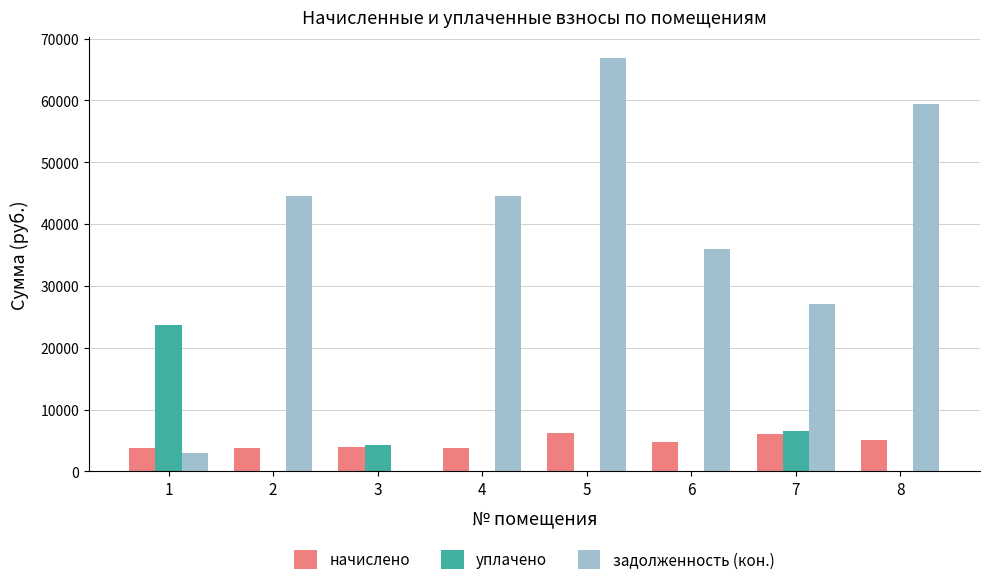

What are all the series names shown in the legend?

начислено, уплачено, задолженность (кон.)